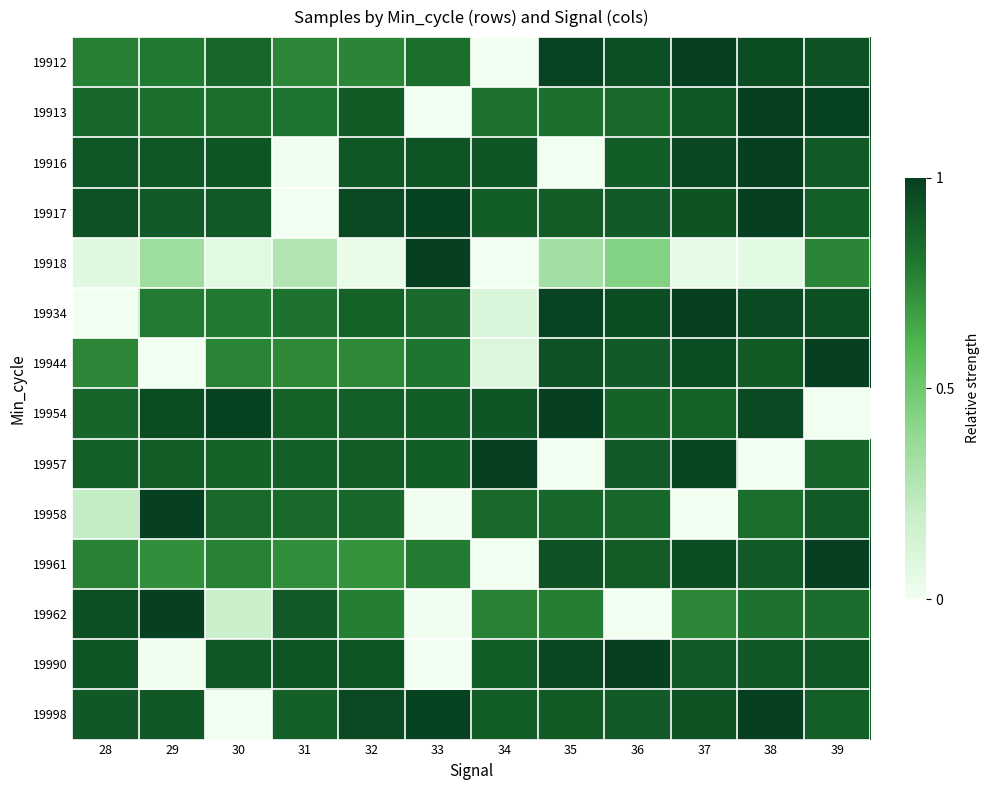

Reading left to right, what are all the values shown in this chart?

19912: 28=0.8	29=0.8	30=0.9	31=0.8	32=0.8	33=0.8	34=0.0	35=1.0	36=0.9	37=1.0	38=1.0	39=0.9
19913: 28=0.9	29=0.8	30=0.8	31=0.8	32=0.9	33=0.0	34=0.8	35=0.8	36=0.8	37=0.9	38=1.0	39=1.0
19916: 28=0.9	29=0.9	30=0.9	31=0.0	32=0.9	33=0.9	34=0.9	35=0.0	36=0.9	37=1.0	38=1.0	39=0.9
19917: 28=0.9	29=0.9	30=0.9	31=0.0	32=1.0	33=1.0	34=0.9	35=0.9	36=0.9	37=0.9	38=1.0	39=0.9
19918: 28=0.1	29=0.4	30=0.1	31=0.3	32=0.0	33=1.0	34=0.0	35=0.3	36=0.4	37=0.0	38=0.1	39=0.8
19934: 28=0.0	29=0.8	30=0.8	31=0.8	32=0.9	33=0.8	34=0.1	35=1.0	36=1.0	37=1.0	38=1.0	39=0.9
19944: 28=0.8	29=0.0	30=0.8	31=0.7	32=0.7	33=0.8	34=0.1	35=0.9	36=0.9	37=1.0	38=0.9	39=1.0
19954: 28=0.9	29=1.0	30=1.0	31=0.9	32=0.9	33=0.9	34=0.9	35=1.0	36=0.9	37=0.9	38=1.0	39=0.0
19957: 28=0.9	29=0.9	30=0.9	31=0.9	32=0.9	33=0.9	34=1.0	35=0.0	36=0.9	37=1.0	38=0.0	39=0.9
19958: 28=0.2	29=1.0	30=0.8	31=0.9	32=0.9	33=0.0	34=0.8	35=0.9	36=0.9	37=0.0	38=0.8	39=0.9
19961: 28=0.8	29=0.7	30=0.8	31=0.7	32=0.7	33=0.8	34=0.0	35=0.9	36=0.9	37=0.9	38=0.9	39=1.0
19962: 28=0.9	29=1.0	30=0.2	31=0.9	32=0.8	33=0.0	34=0.8	35=0.8	36=0.0	37=0.8	38=0.8	39=0.8
19990: 28=0.9	29=0.0	30=0.9	31=0.9	32=0.9	33=0.0	34=0.9	35=1.0	36=1.0	37=0.9	38=0.9	39=0.9
19998: 28=0.9	29=0.9	30=0.0	31=0.9	32=1.0	33=1.0	34=0.9	35=0.9	36=0.9	37=0.9	38=1.0	39=0.9